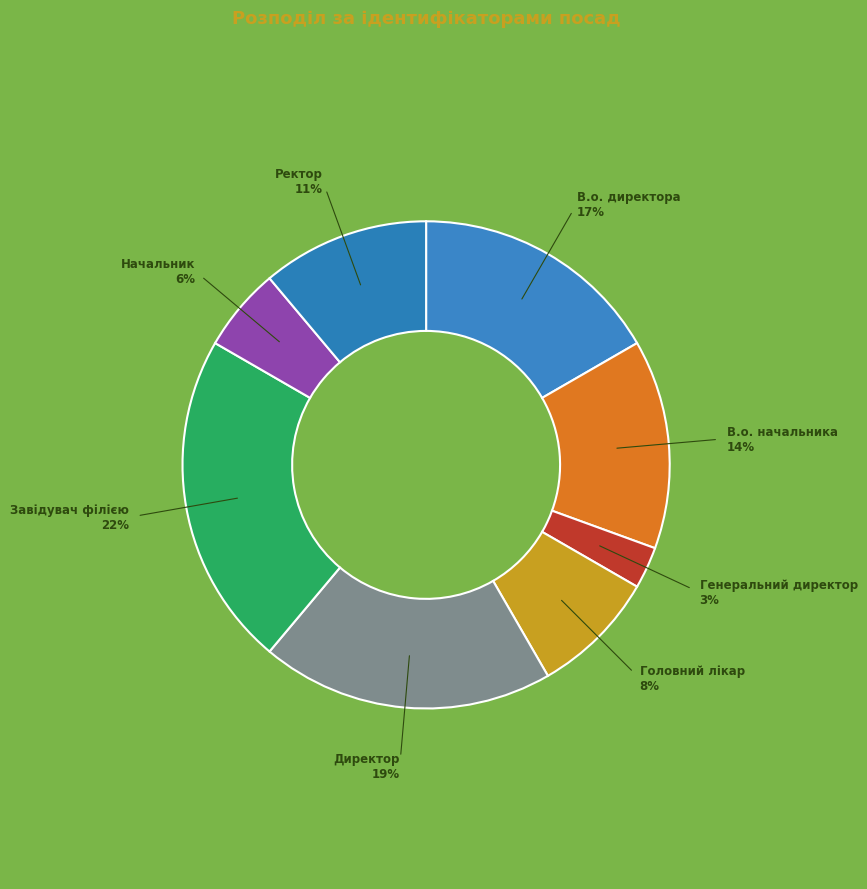

To the nearest percent, what is the difference between the Ректор and В.о. начальника slice percentages?

3%